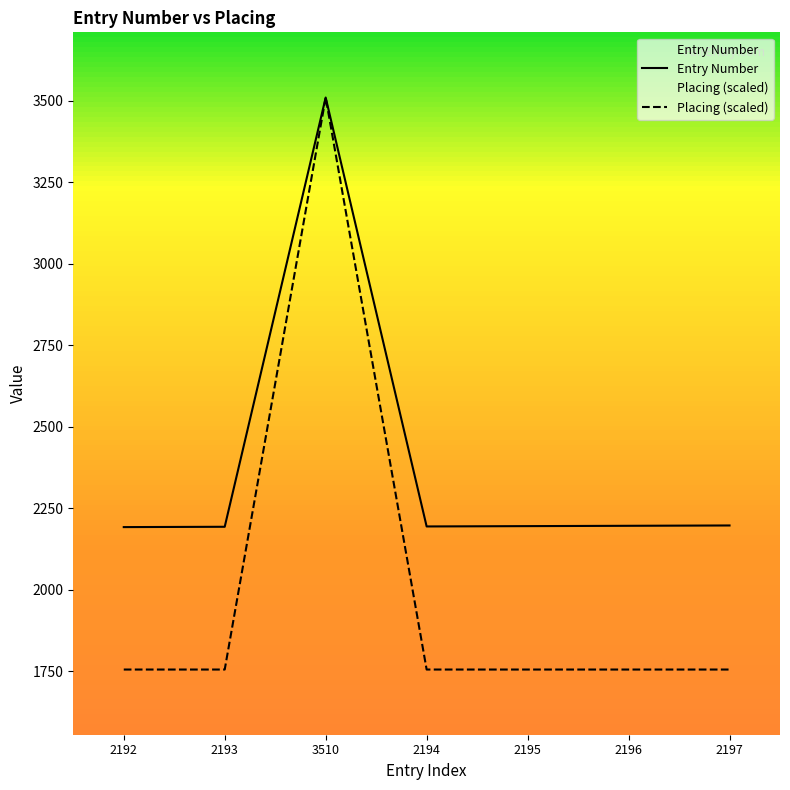

The Entry Number series shows 3650 at 2192. True or false?

False